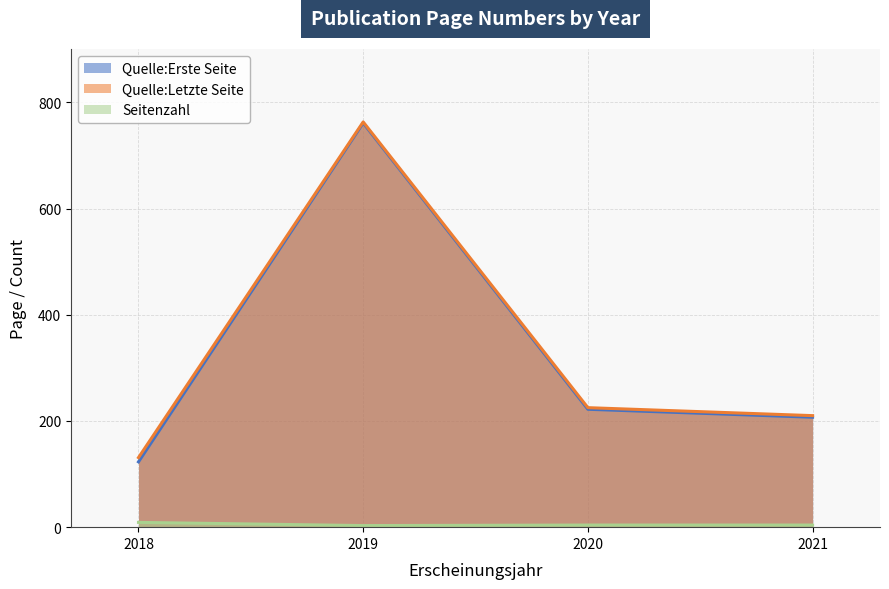

The Quelle:Letzte Seite series shows 131 at 2018. True or false?

True